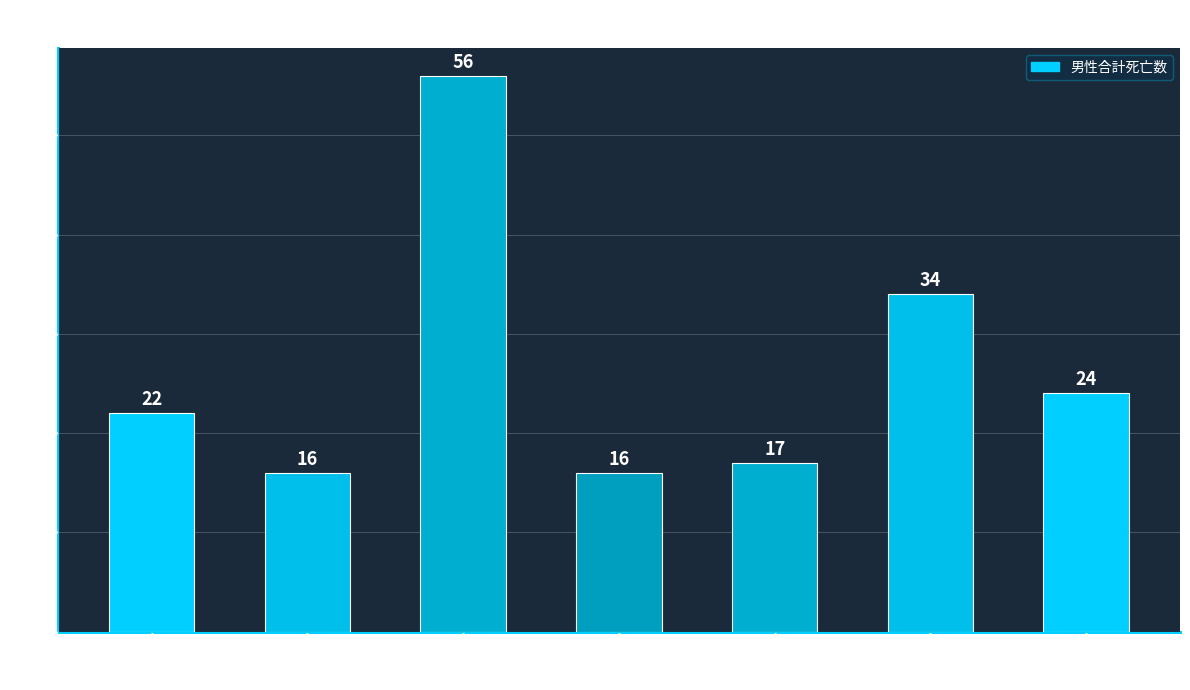

What is the change in value from 宮崎東諸県 to 西諸?

-32